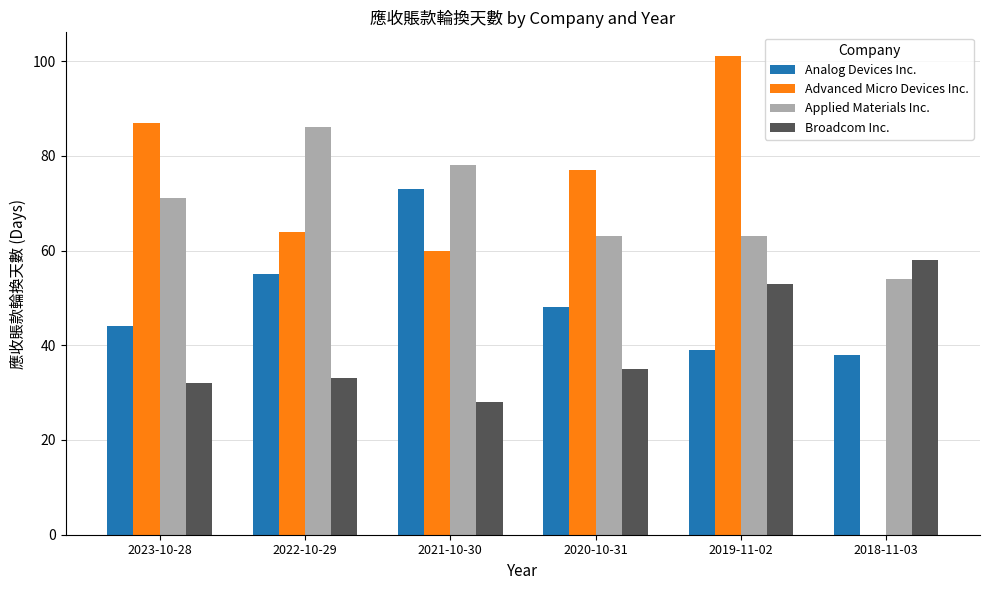

Is the value of Advanced Micro Devices Inc. at 2020-10-31 greater than the value of Analog Devices Inc. at 2021-10-30?

Yes